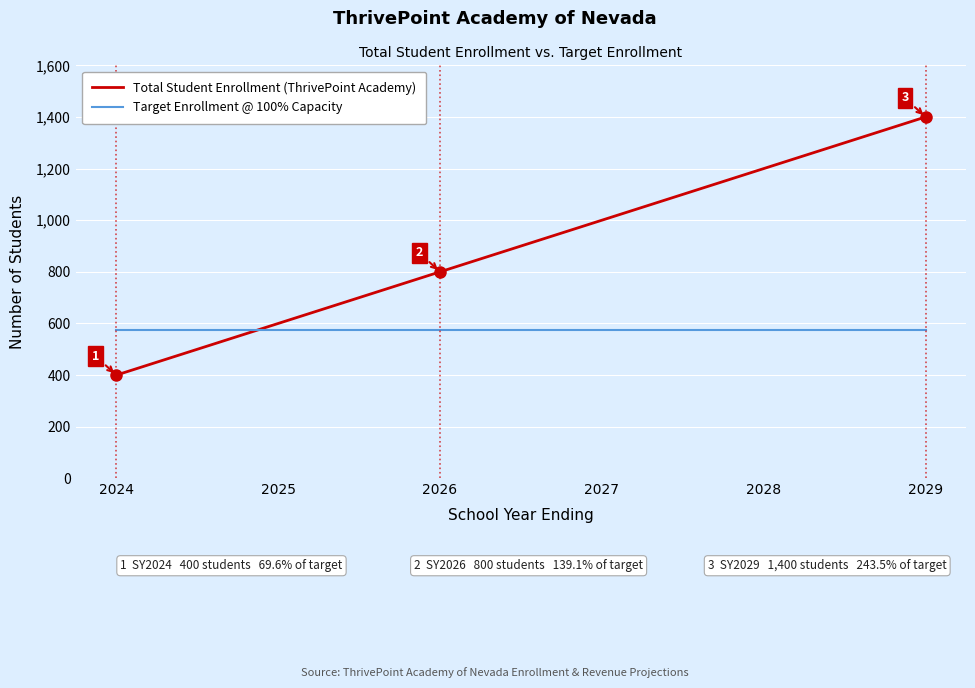

How many times do Total Student Enrollment (ThrivePoint Academy) and Target Enrollment @ 100% Capacity cross each other?

1